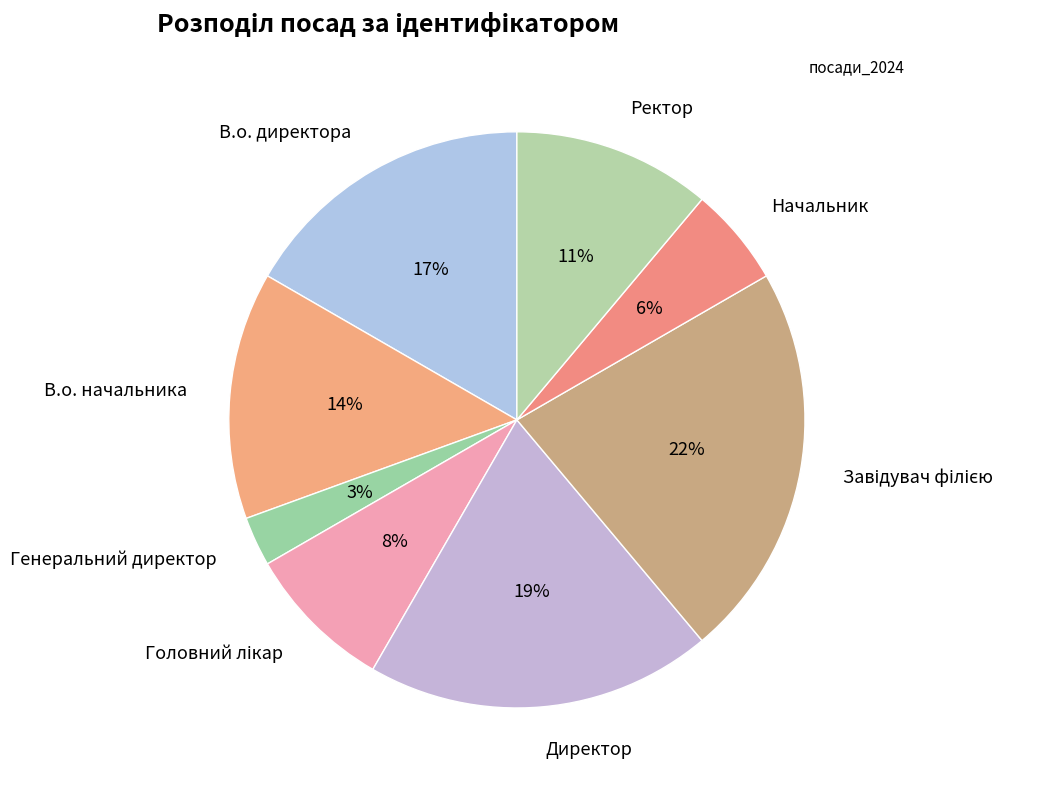

To the nearest percent, what is the difference between the largest and smallest slice percentages?

19%